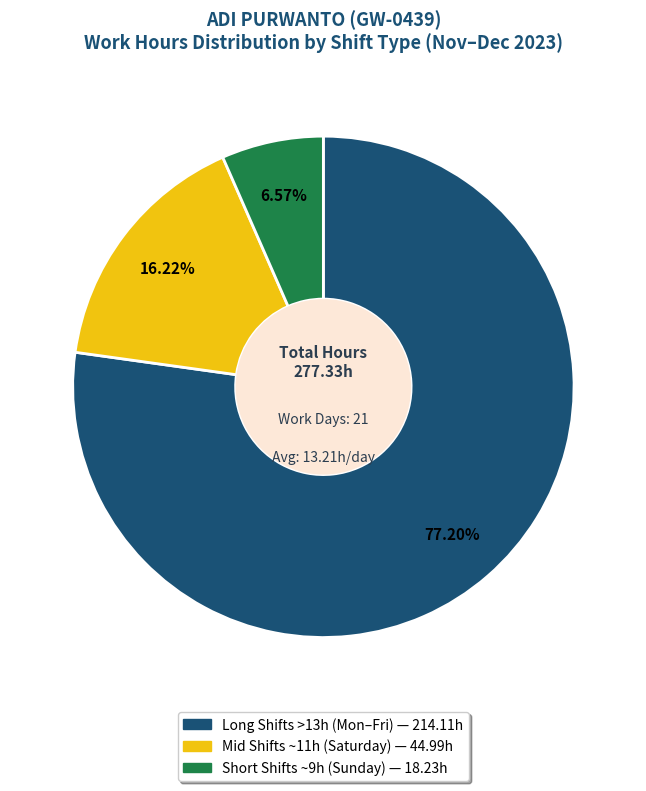

Is there any slice that represents more than half of the pie?

Yes